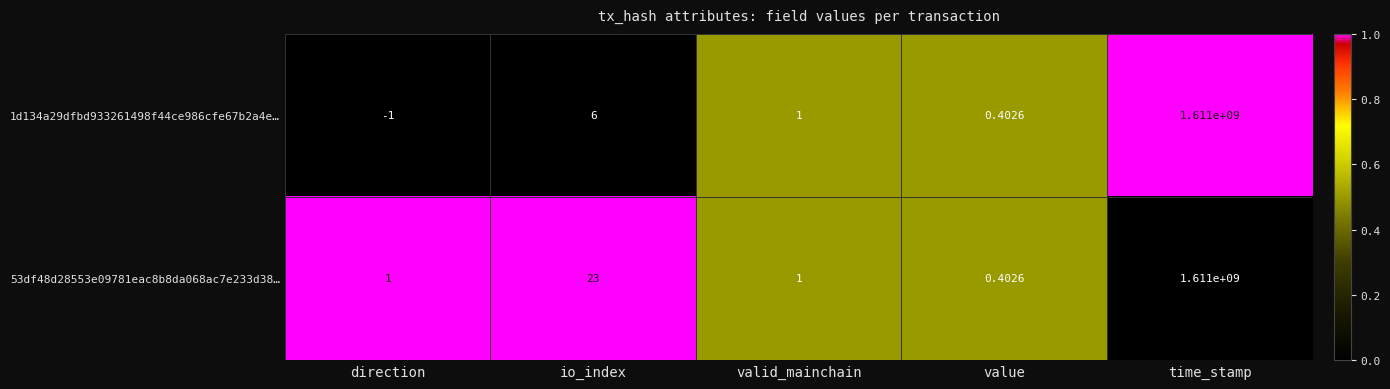

Which series has the largest range (max minus min)?

1d134a29dfbd933261498f44ce986cfe67b2a4e…